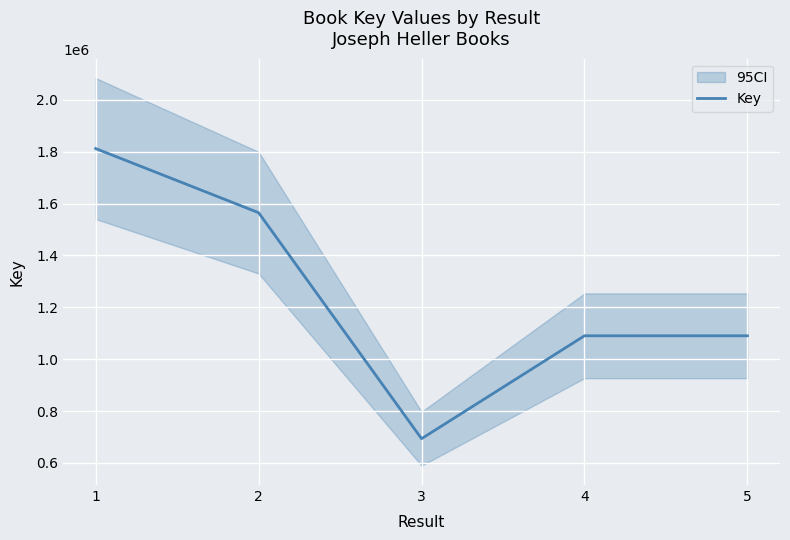

The chart shows a value of 360781 at 3. True or false?

False